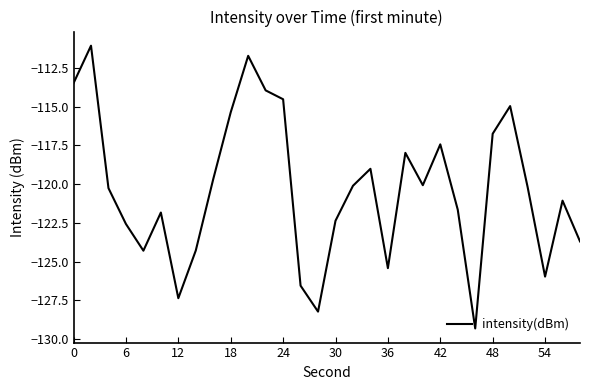

What is the minimum value shown in the chart?

-129.3